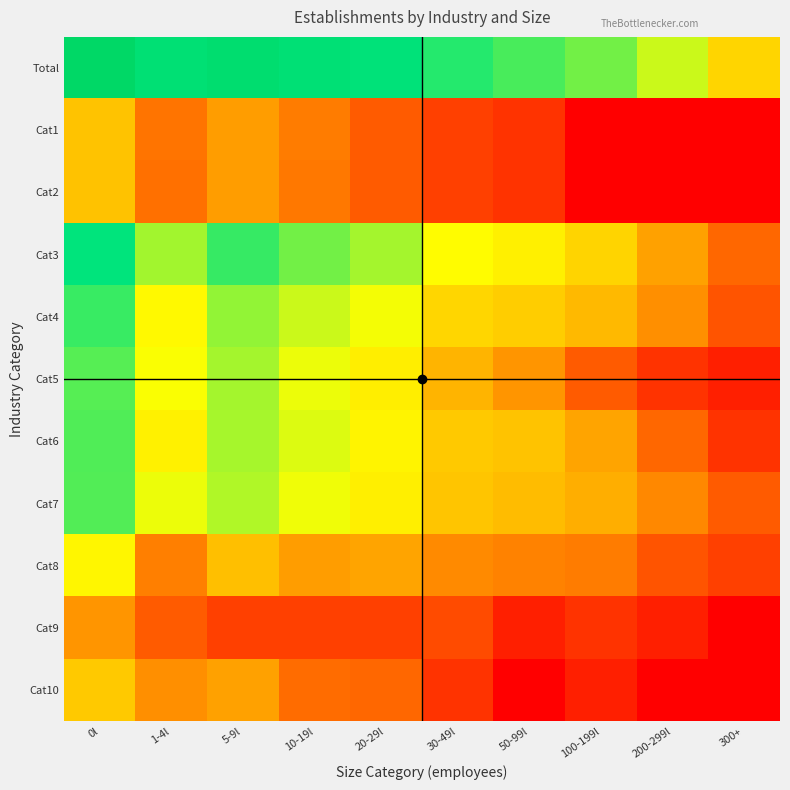

At which category does the chart reach its peak across all series?

0l